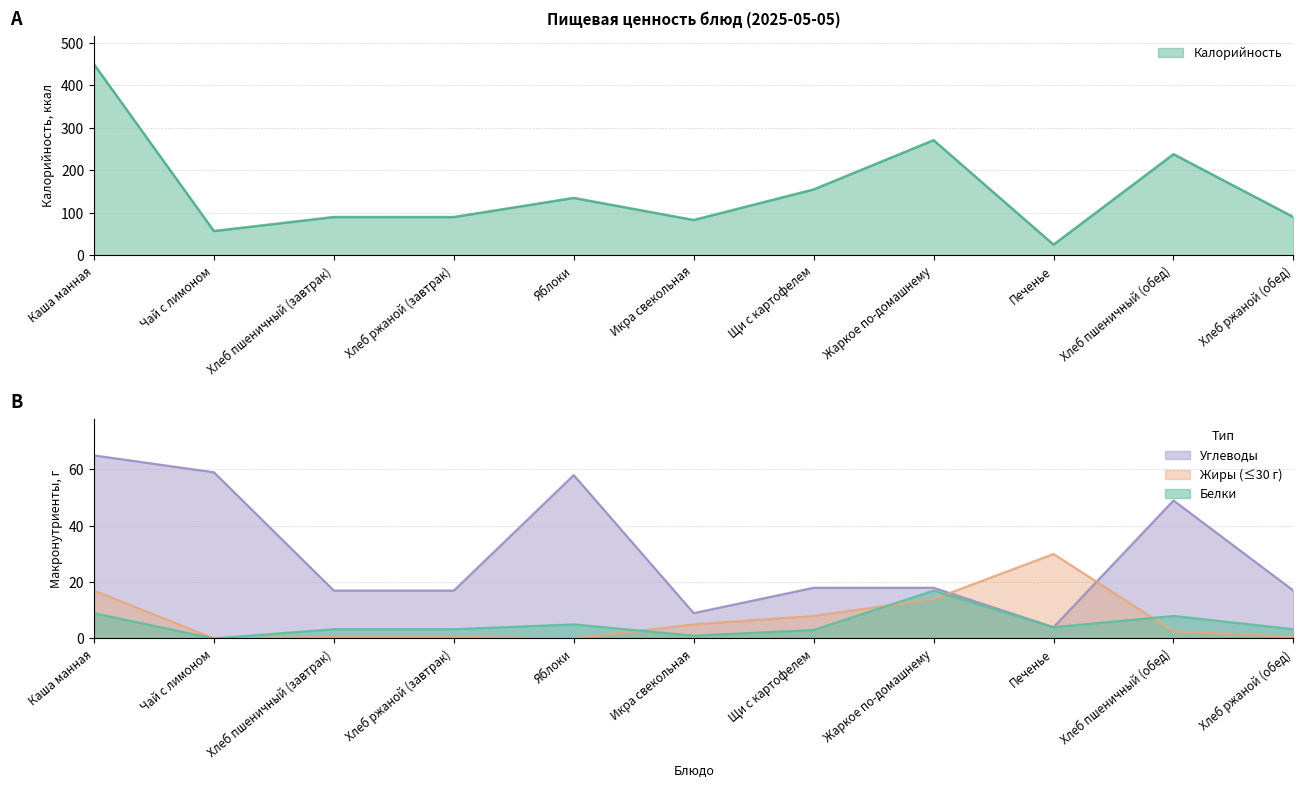

Between Каша манная and Хлеб пшеничный (завтрак), which is larger?

Каша манная